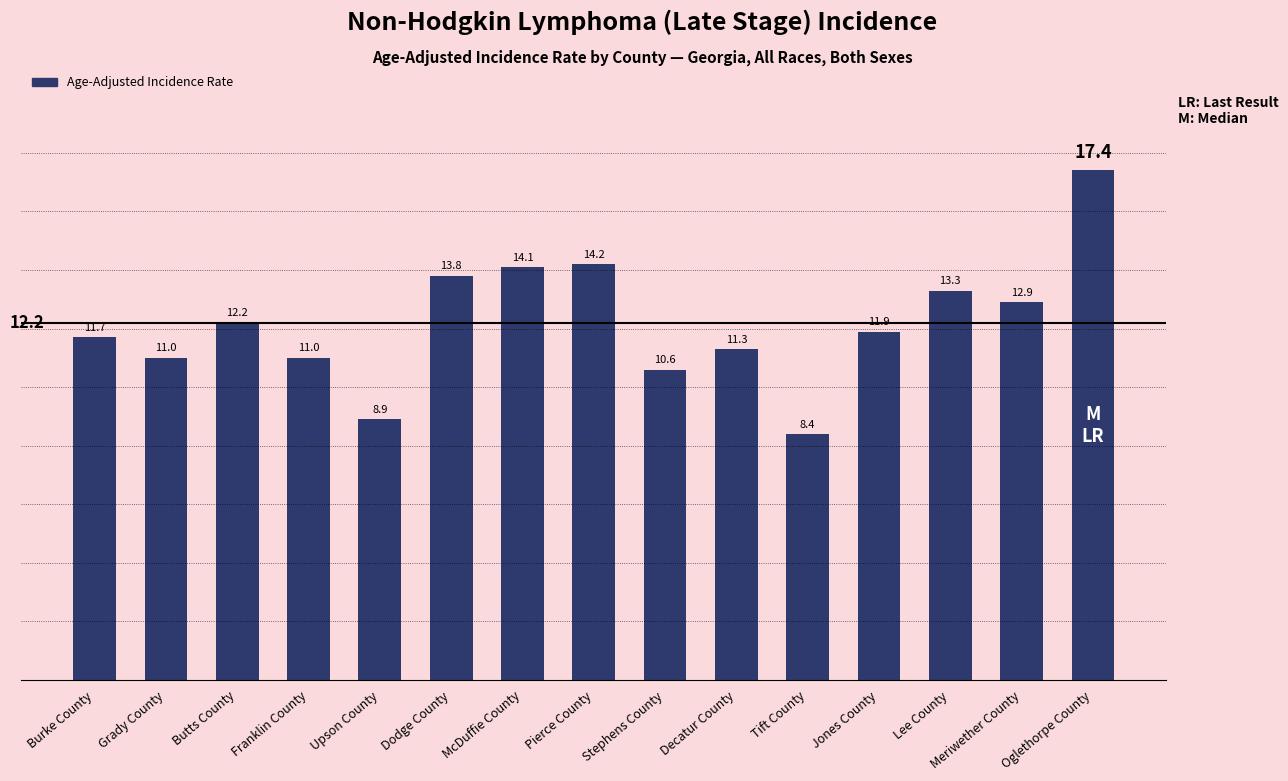

What is the sum of all values?

182.7